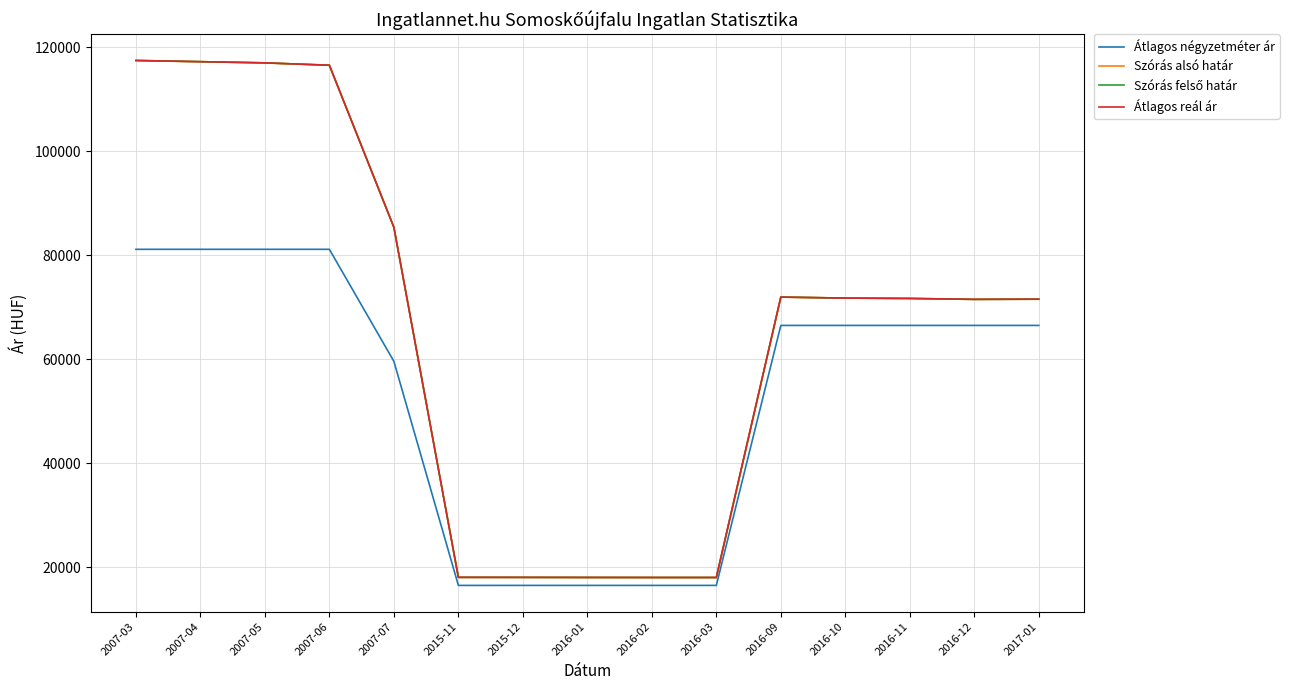

What is the sum of all Átlagos négyzetméter ár values?

799188